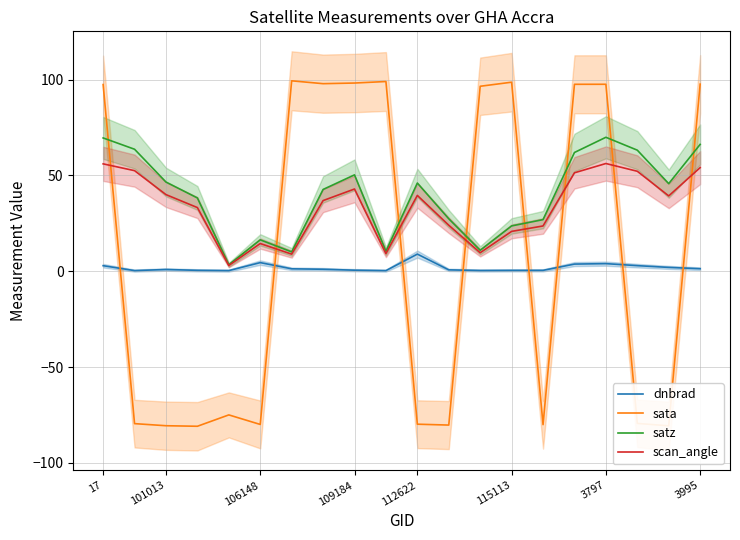

What is the highest value of the satz series?

69.9